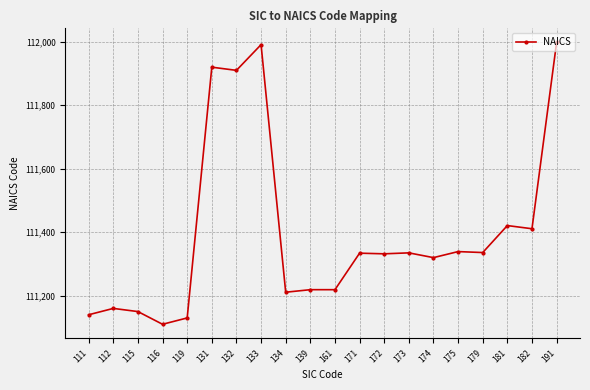

Between 115 and 174, which is larger?

174